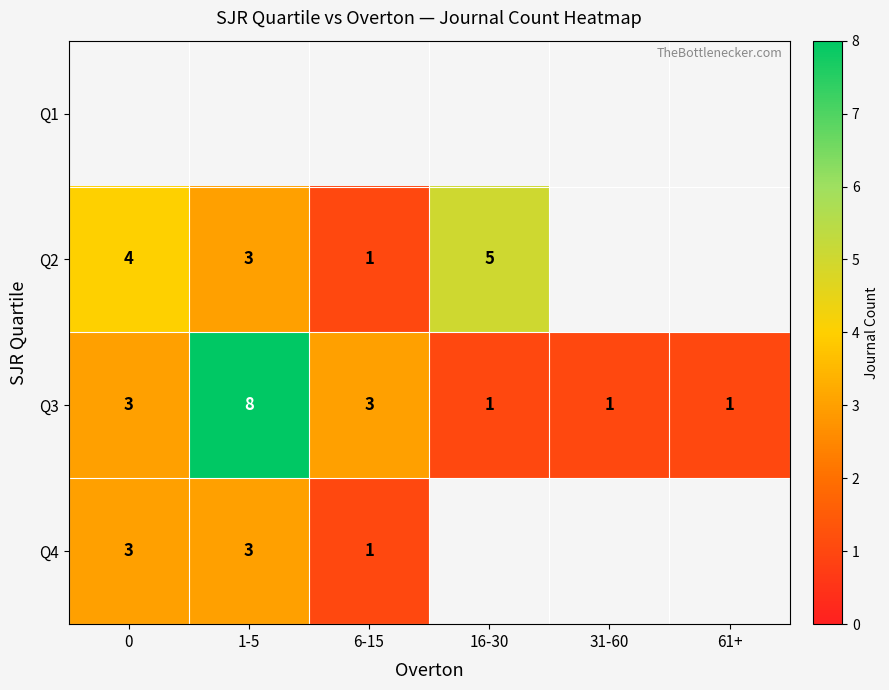

The value of Q3 at 61+ is 1. True or false?

True